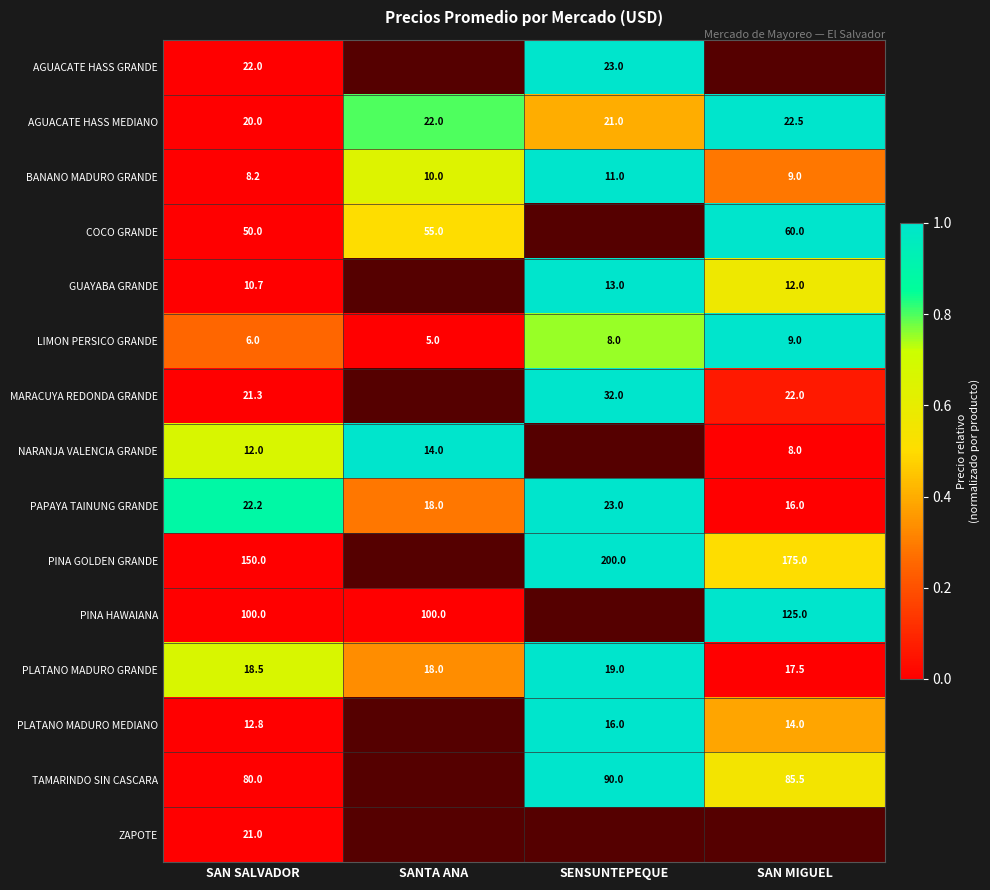

The value of MARACUYA REDONDA GRANDE at SAN MIGUEL is 0.0. True or false?

False